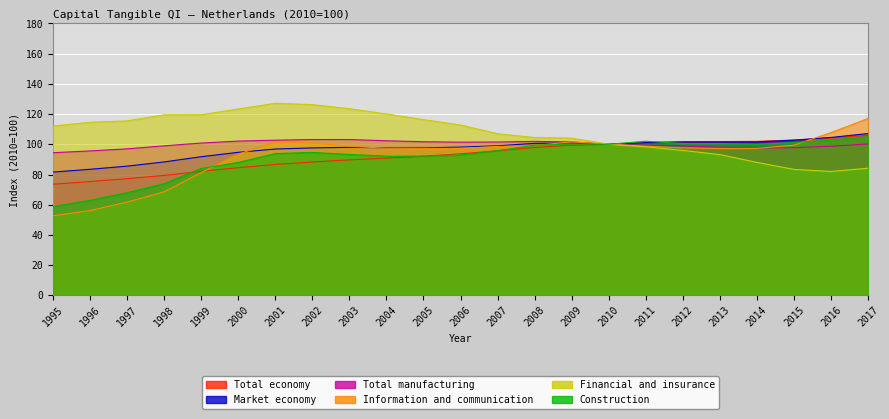

What is the value of the Total manufacturing point at the 6th from the left?

102.1